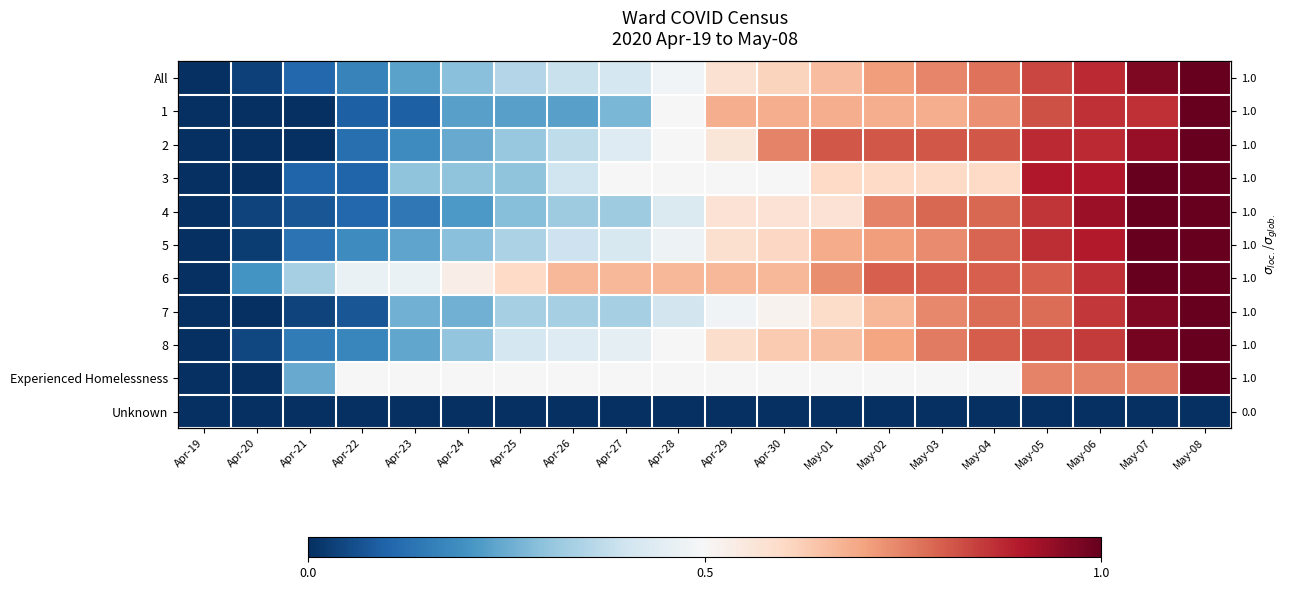

Which category has the lowest value in the 1 series?

Apr-19